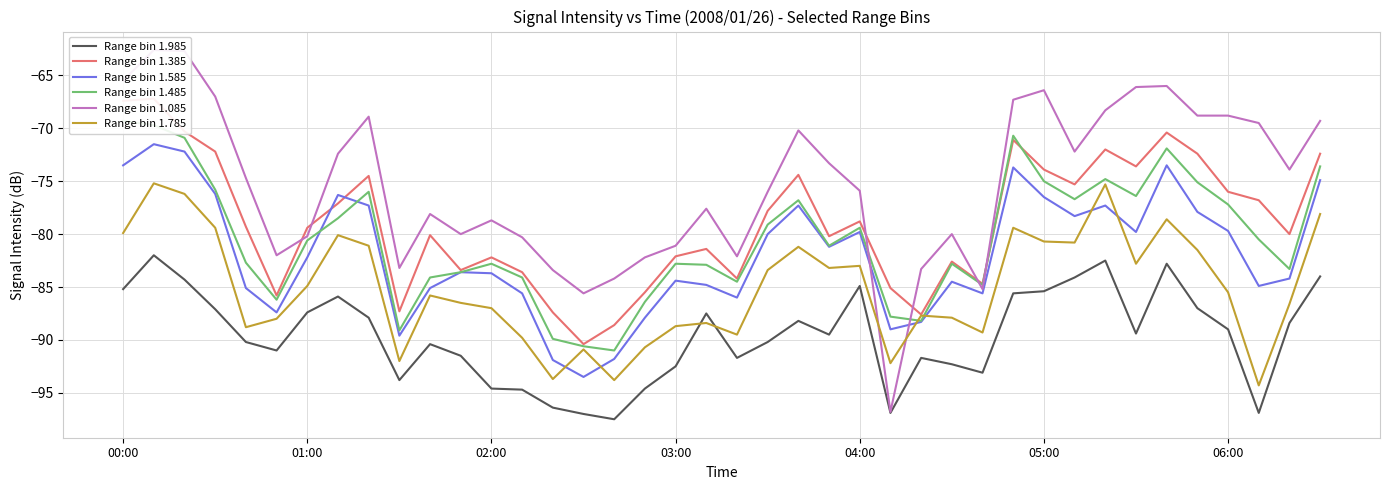

What is the sum of all Range bin 1.385 values?

-3154.5